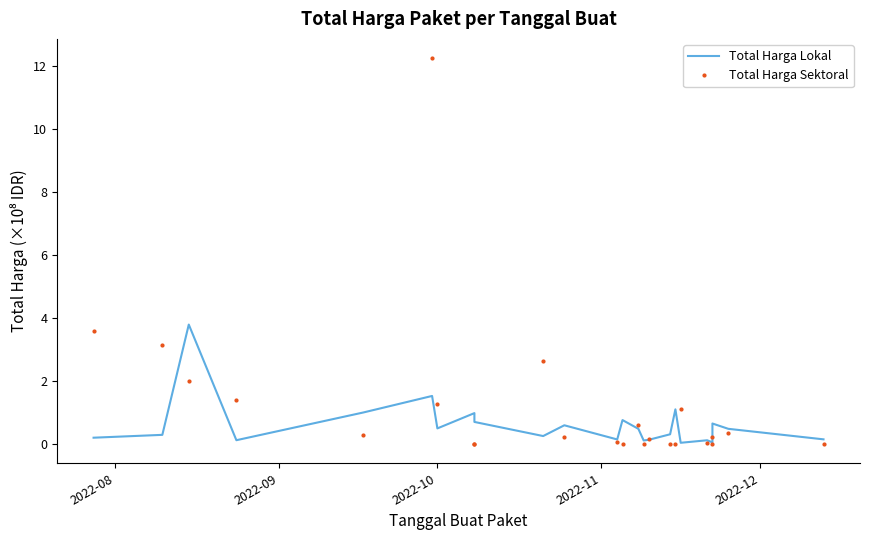

What is the highest value of the Total Harga Lokal series?

3.8